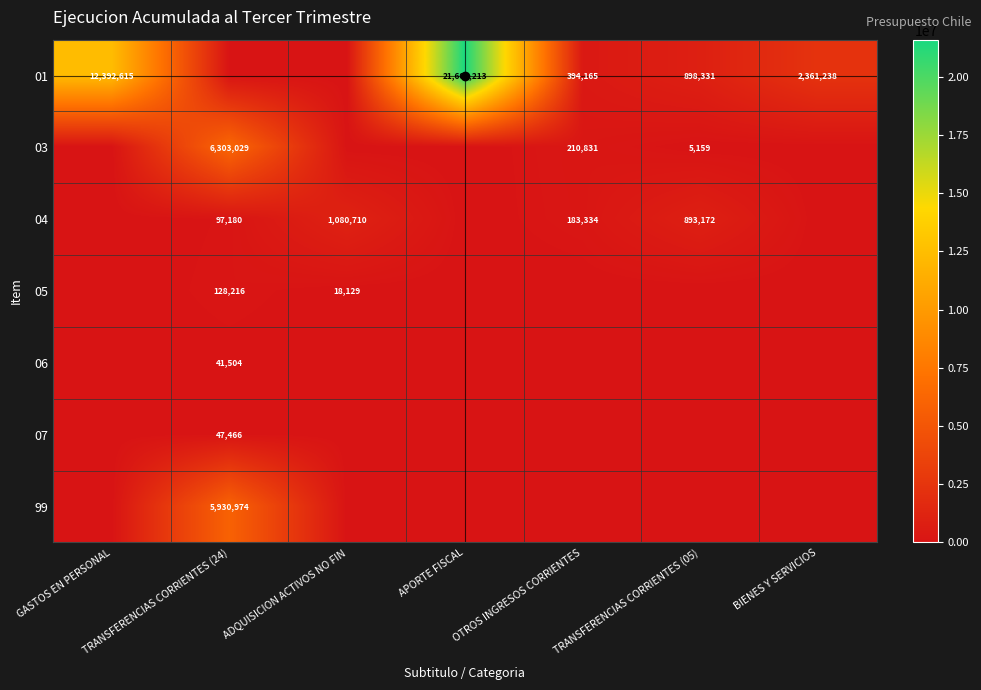

How many series are shown in this chart?

7